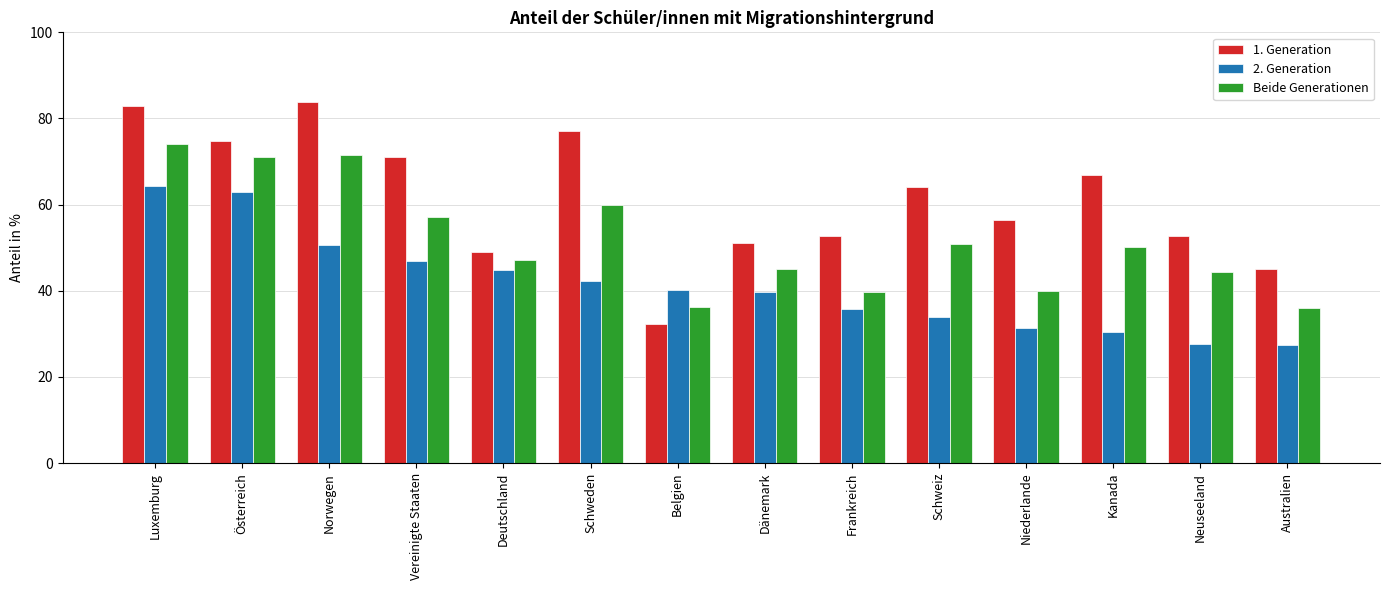

Which series has the widest spread of values?

1. Generation